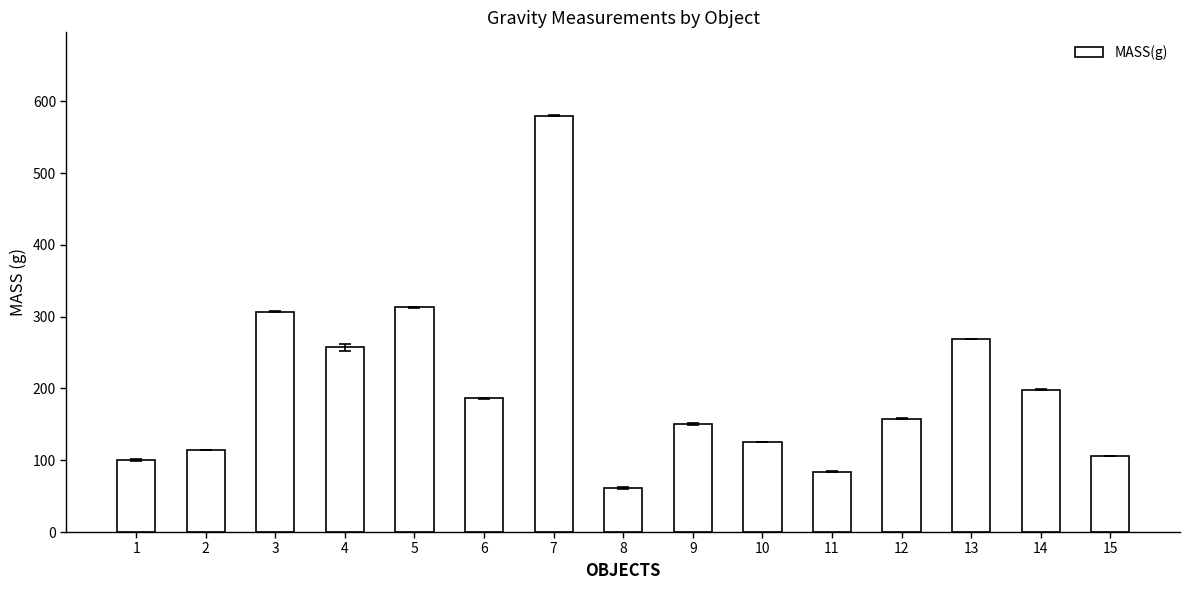

At which label does the data first exceed 157?

3